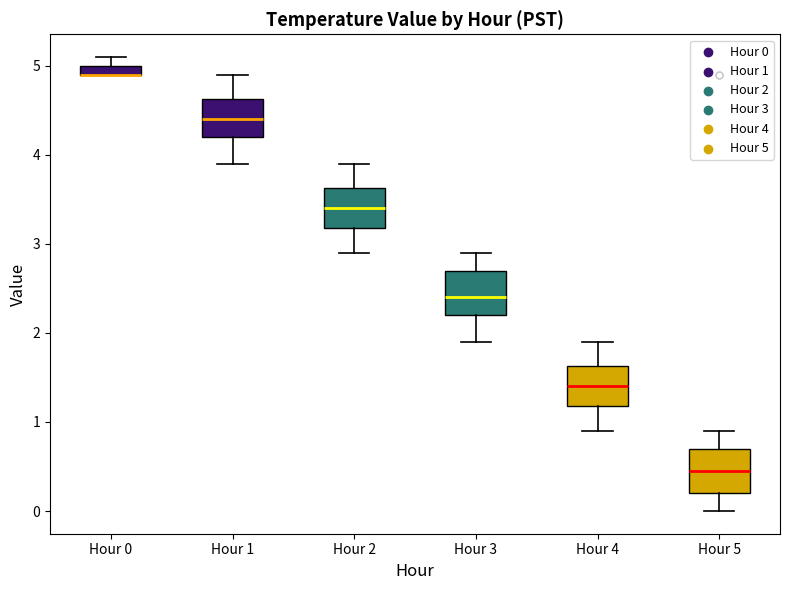

Where is the lower edge of the box for Hour 2 on the y-axis? The values are not printed on the chart, so give them approximately, as read against the axis.

3.2